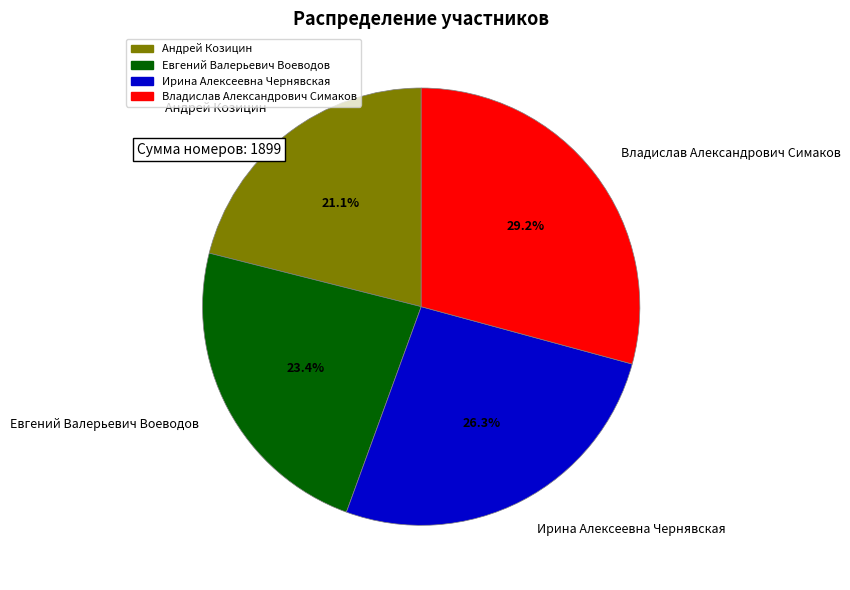

Which category has the smallest portion of the pie?

Андрей Козицин